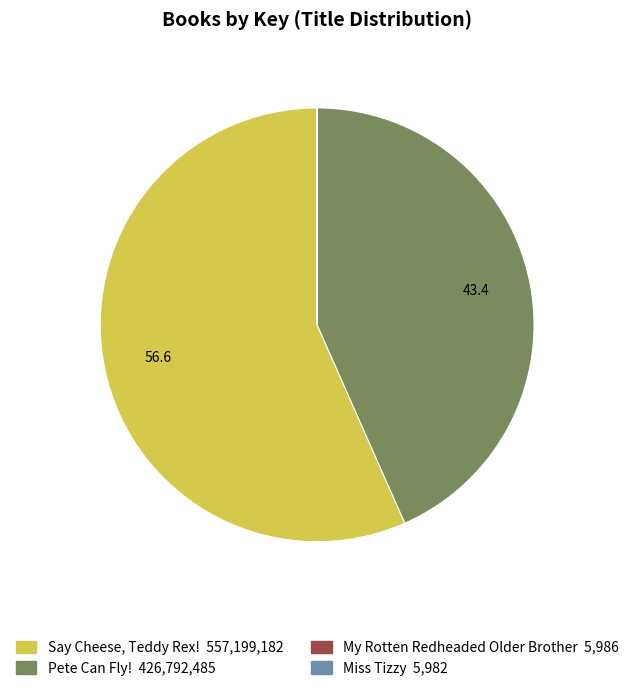

Which category has the biggest portion of the pie?

Say Cheese, Teddy Rex!